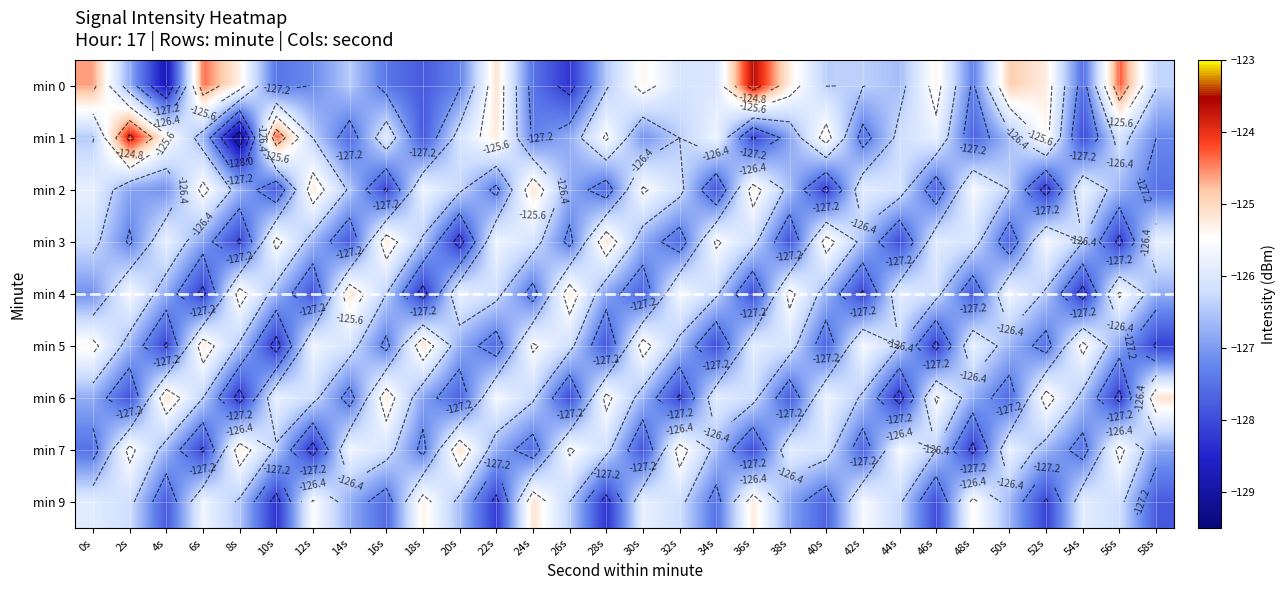

At how many categories does at least one series exceed -126?

30